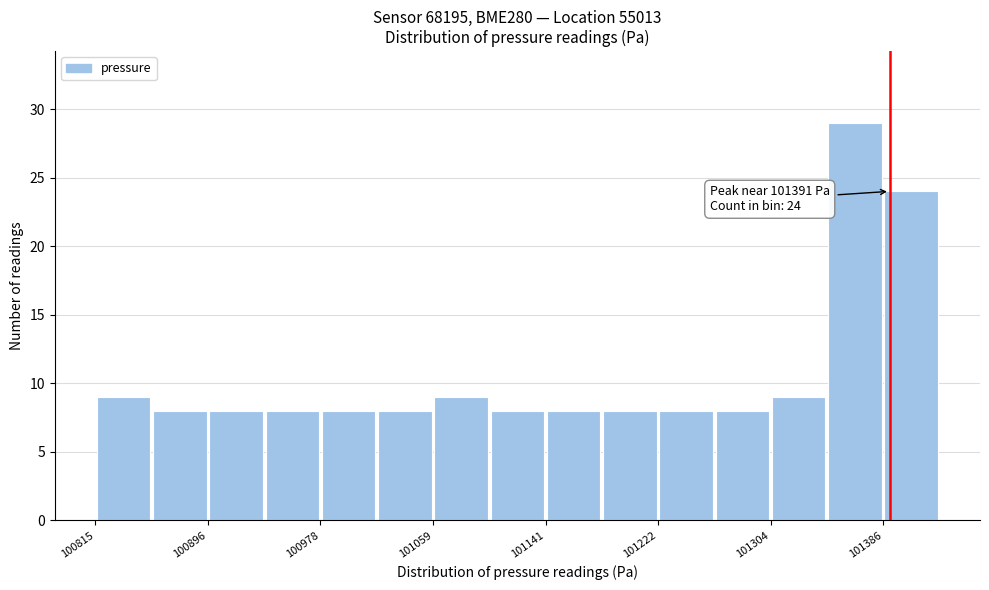

Which range on the x-axis has the tallest bar?

101350 to 101390